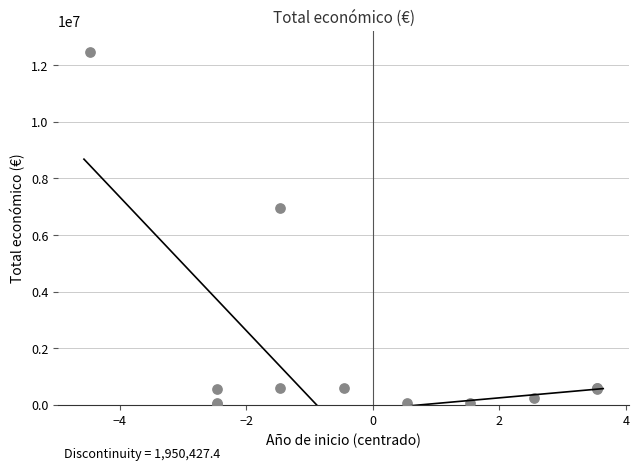

What Y value in the scatter plot is closest to 6251715?

6955758